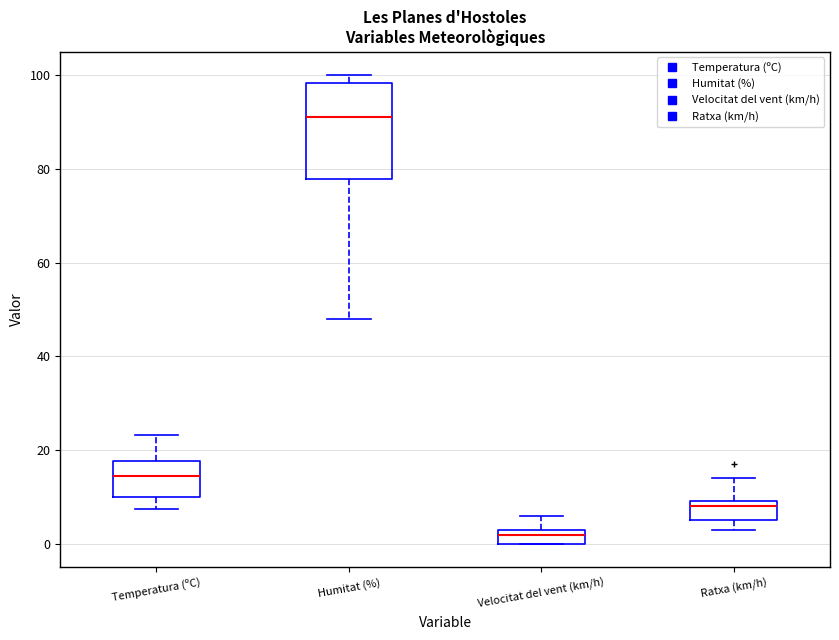

Comparing the boxes themselves (not the whiskers), which one is the tallest?

Humitat (%)